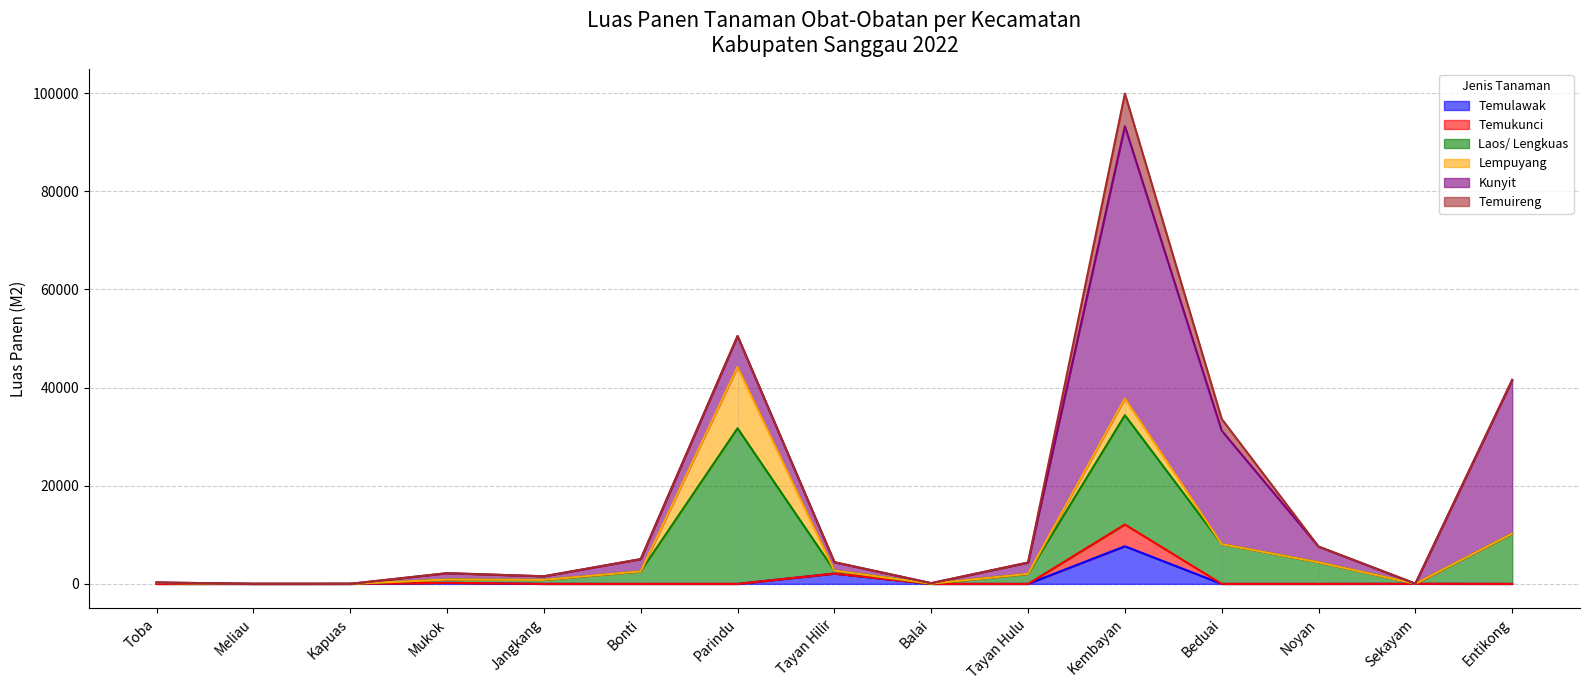

Between Toba and Balai, which is larger?

Toba